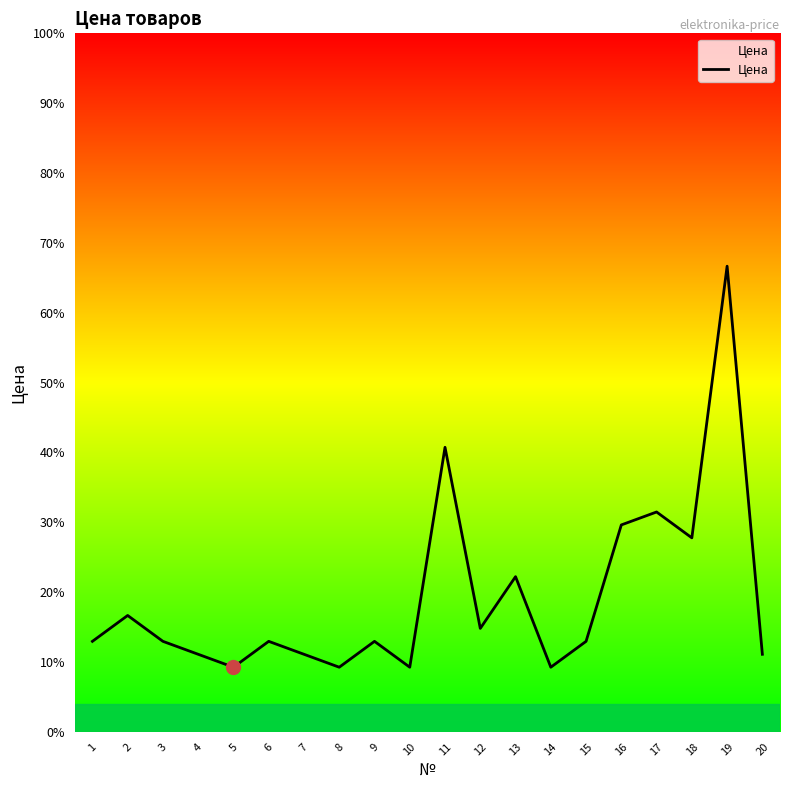

What is the minimum value shown in the chart?

0.1